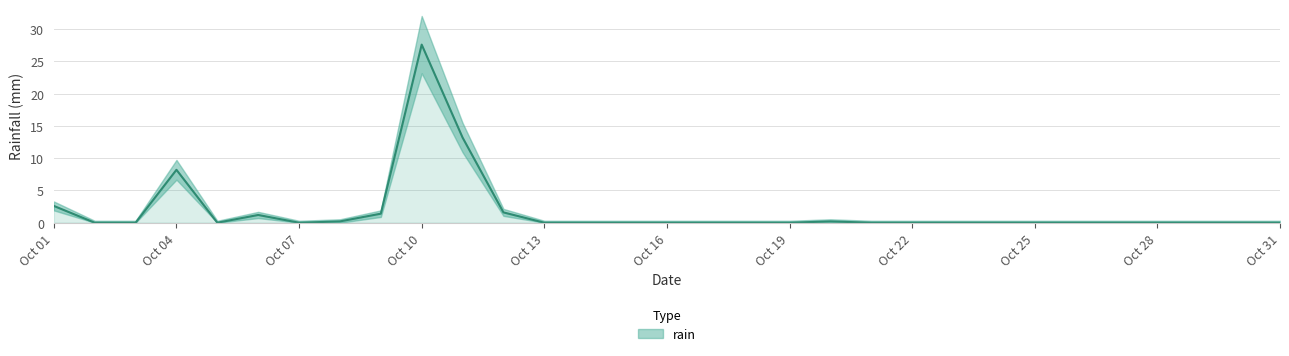

Which has a higher value, Oct 04 or Oct 13?

Oct 04